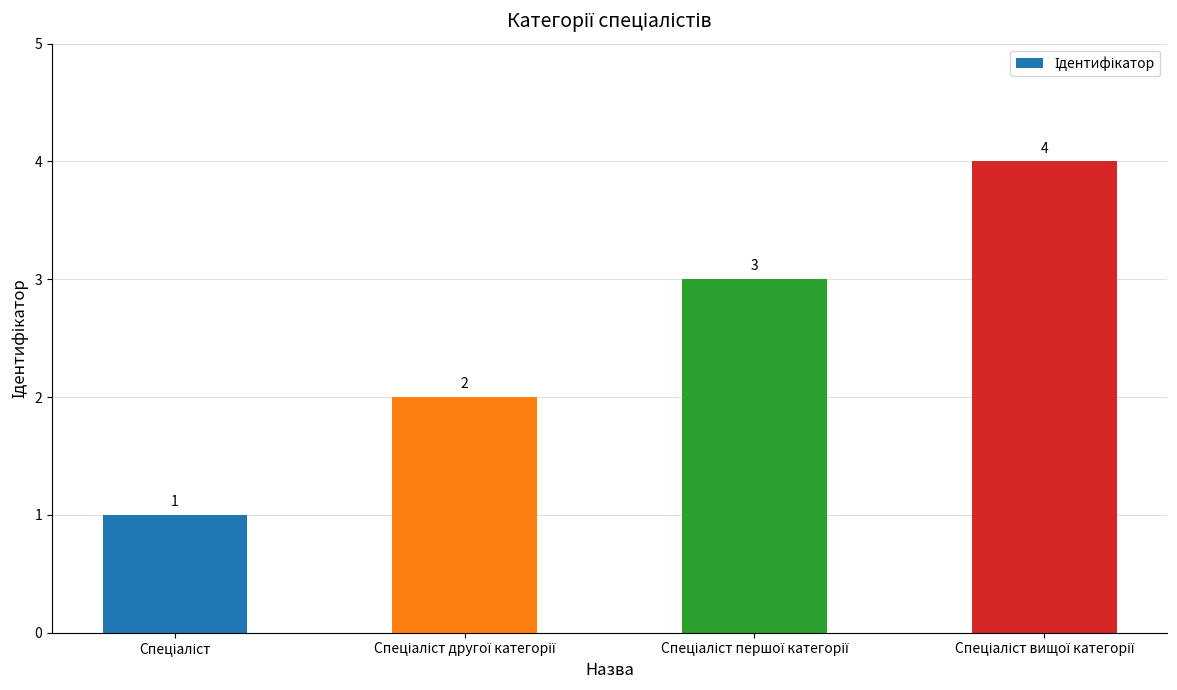

How many values are between 2 and 4?

3